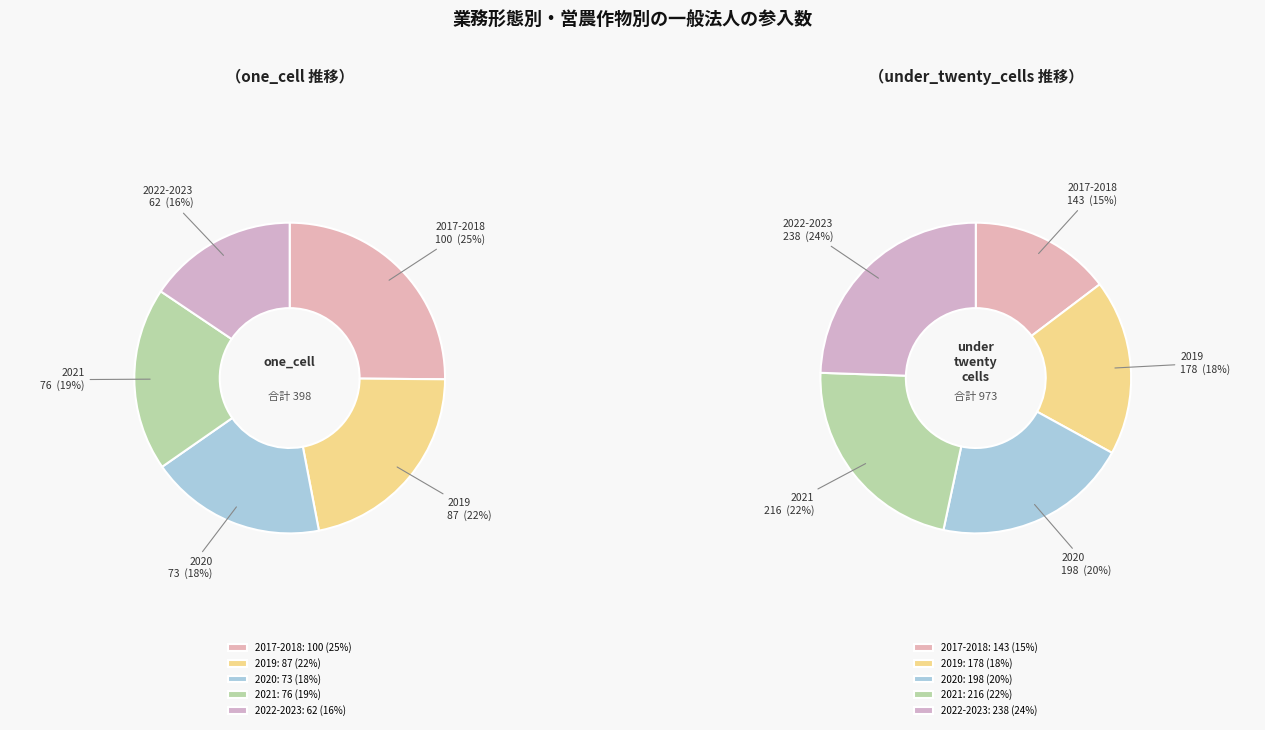

How many segments does this pie chart have?

5